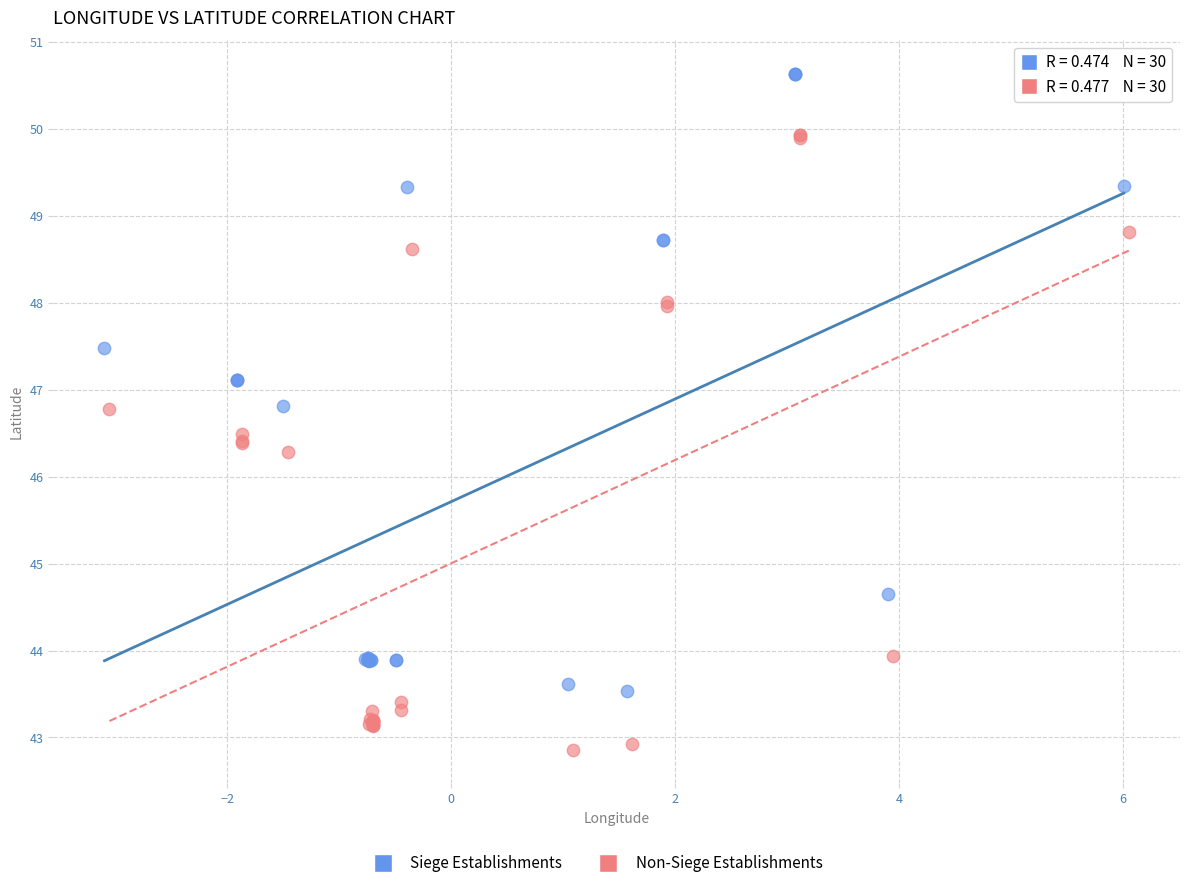

Which series contains the highest Y value?

Siege Establishments